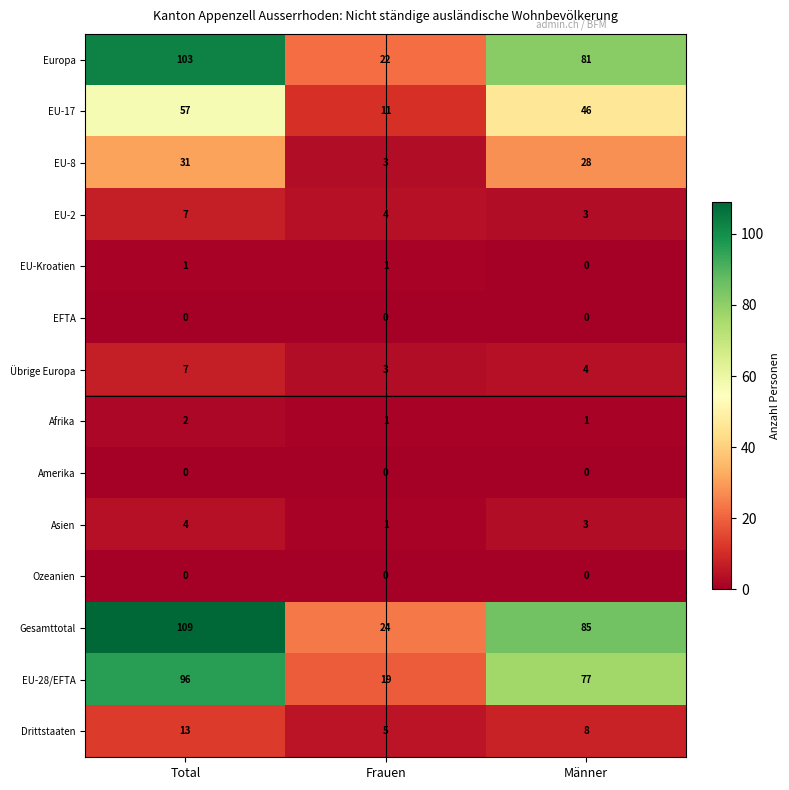

Which series has the largest total across all categories?

Gesamttotal